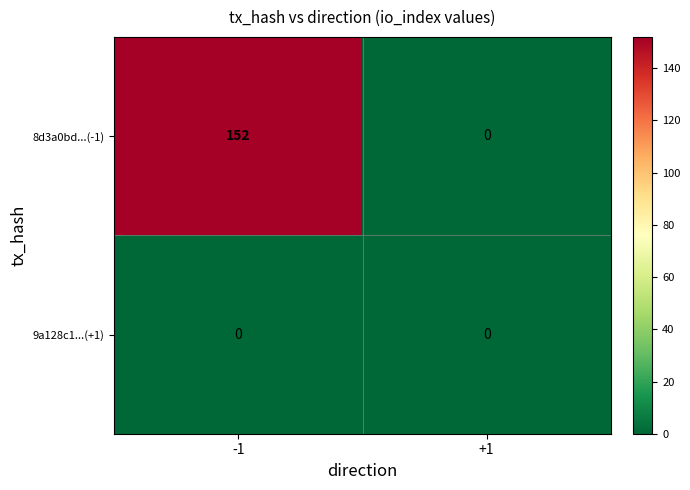

Which series has the widest spread of values?

8d3a0bd...(-1)